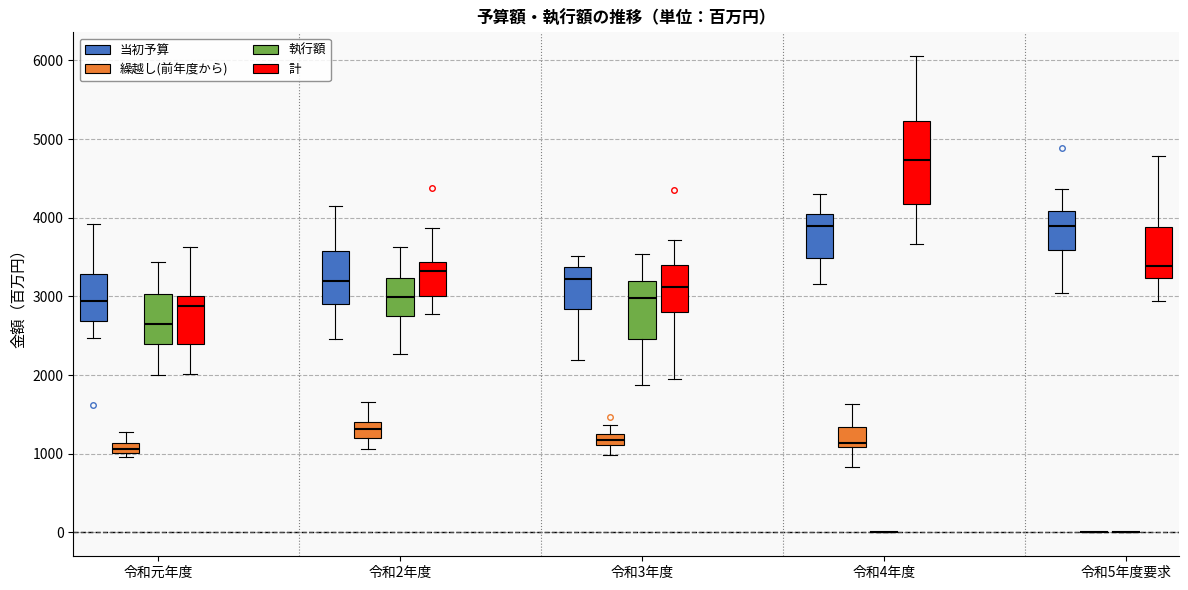

Where does the lower whisker of the box for 令和3年度 (繰越し(前年度から)) end on the y-axis? The values are not printed on the chart, so give them approximately, as read against the axis.

1000